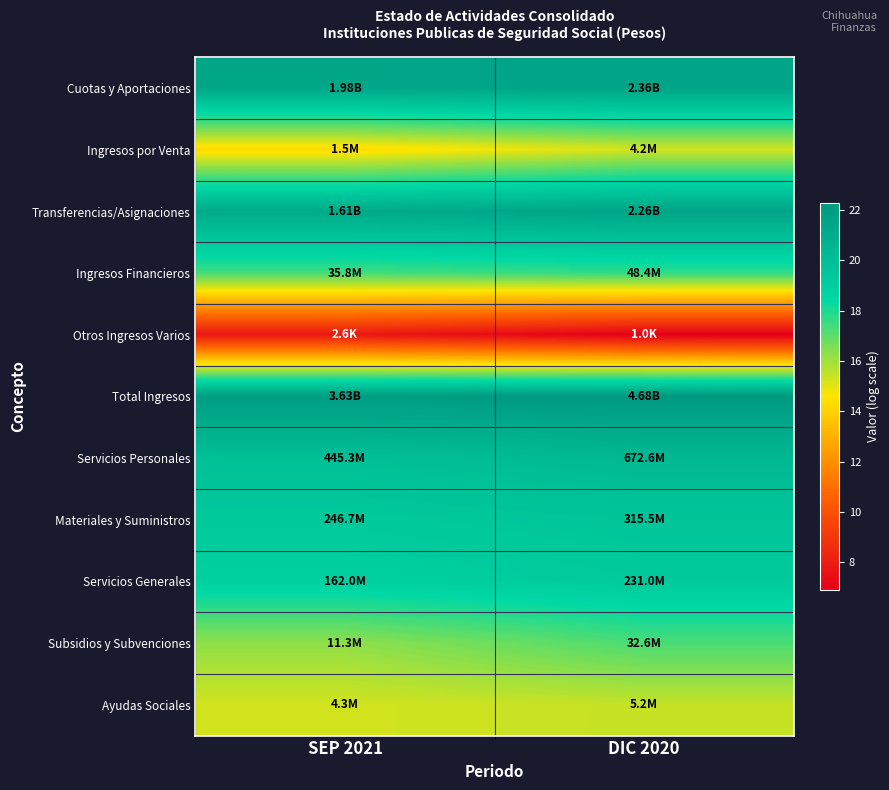

Reading left to right, extract all data points from this chart.

Cuotas y Aportaciones: SEP 2021=21.4	DIC 2020=21.6
Ingresos por Venta: SEP 2021=14.2	DIC 2020=15.3
Transferencias/Asignaciones: SEP 2021=21.2	DIC 2020=21.5
Ingresos Financieros: SEP 2021=17.4	DIC 2020=17.7
Otros Ingresos Varios: SEP 2021=7.9	DIC 2020=6.9
Total Ingresos: SEP 2021=22.0	DIC 2020=22.3
Servicios Personales: SEP 2021=19.9	DIC 2020=20.3
Materiales y Suministros: SEP 2021=19.3	DIC 2020=19.6
Servicios Generales: SEP 2021=18.9	DIC 2020=19.3
Subsidios y Subvenciones: SEP 2021=16.2	DIC 2020=17.3
Ayudas Sociales: SEP 2021=15.3	DIC 2020=15.5